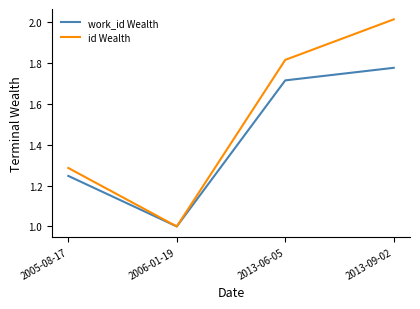

The value of id Wealth at 2005-08-17 is 2.3. True or false?

False